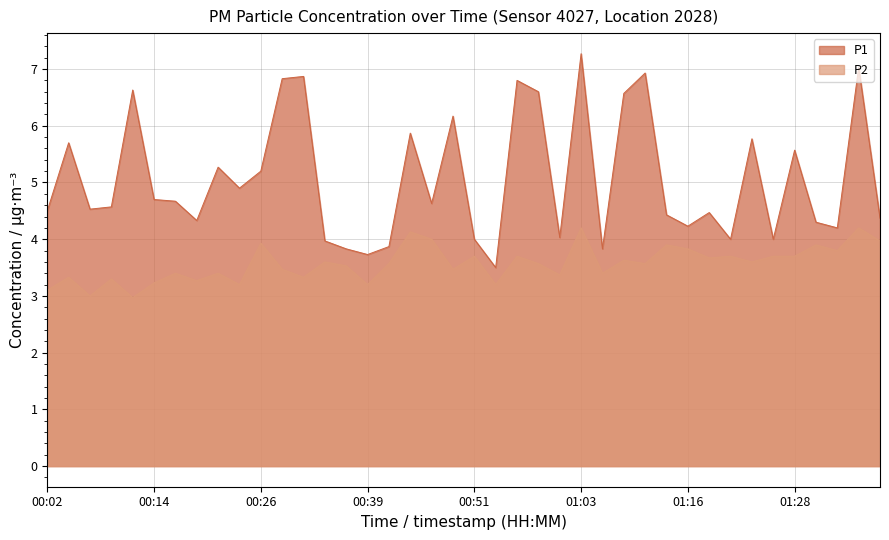

What is the label of the 13th point from the left?

00:31